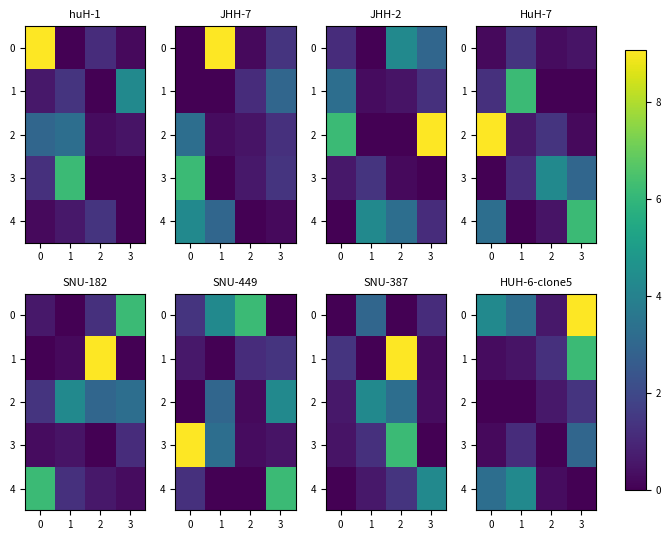

The value of 4 at 0 is 5.1. True or false?

False